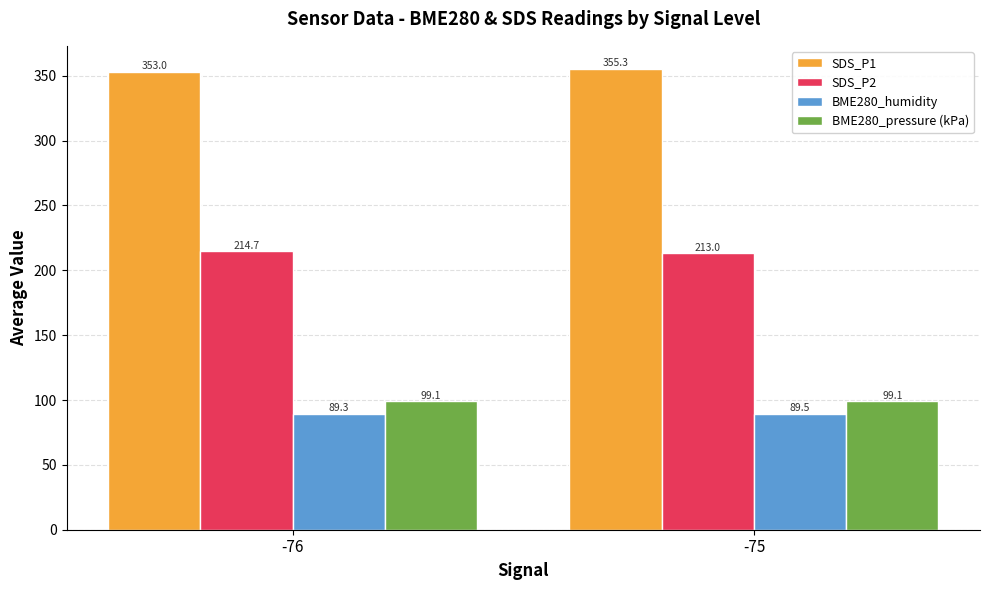

Reading left to right, transcribe all the data shown in this chart.

SDS_P1: 353.0	355.3
SDS_P2: 214.7	213.0
BME280_humidity: 89.3	89.5
BME280_pressure (kPa): 99.1	99.1